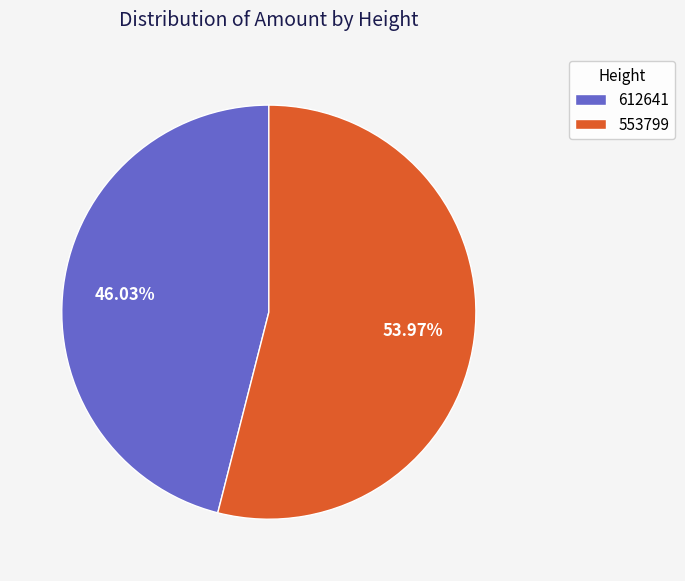

Rank the categories by value from lowest to highest.

612641, 553799